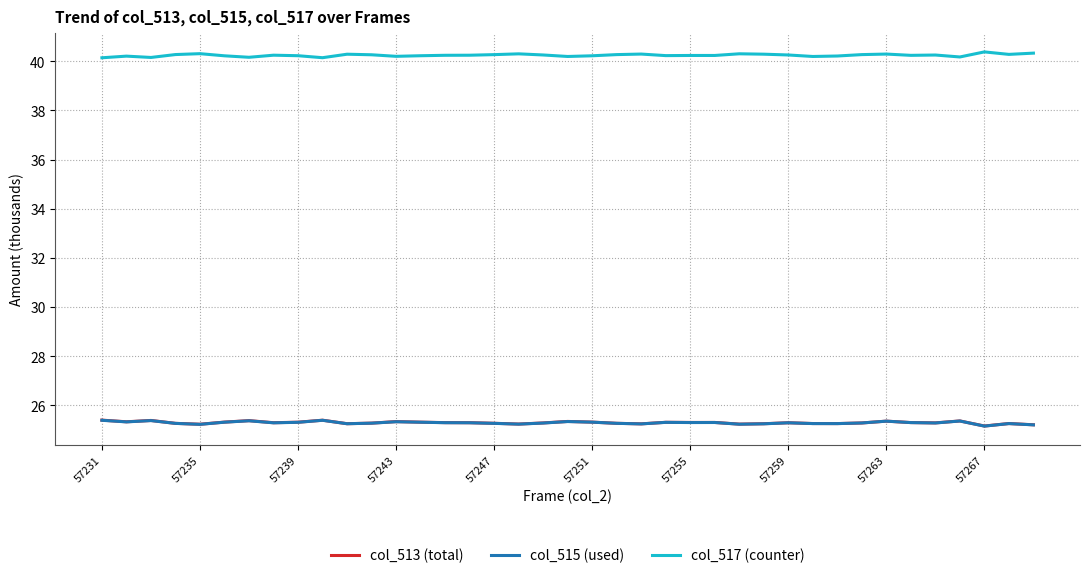

True or false: col_517 (counter) and col_513 (total) cross at least once.

False